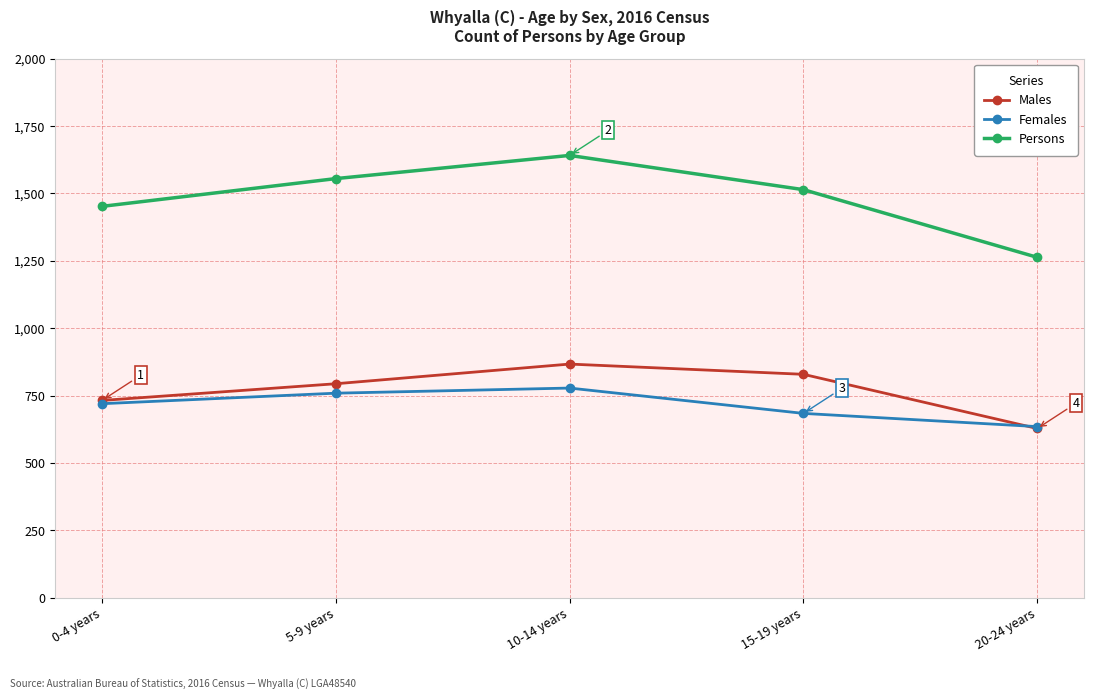

Which series has the widest spread of values?

Persons